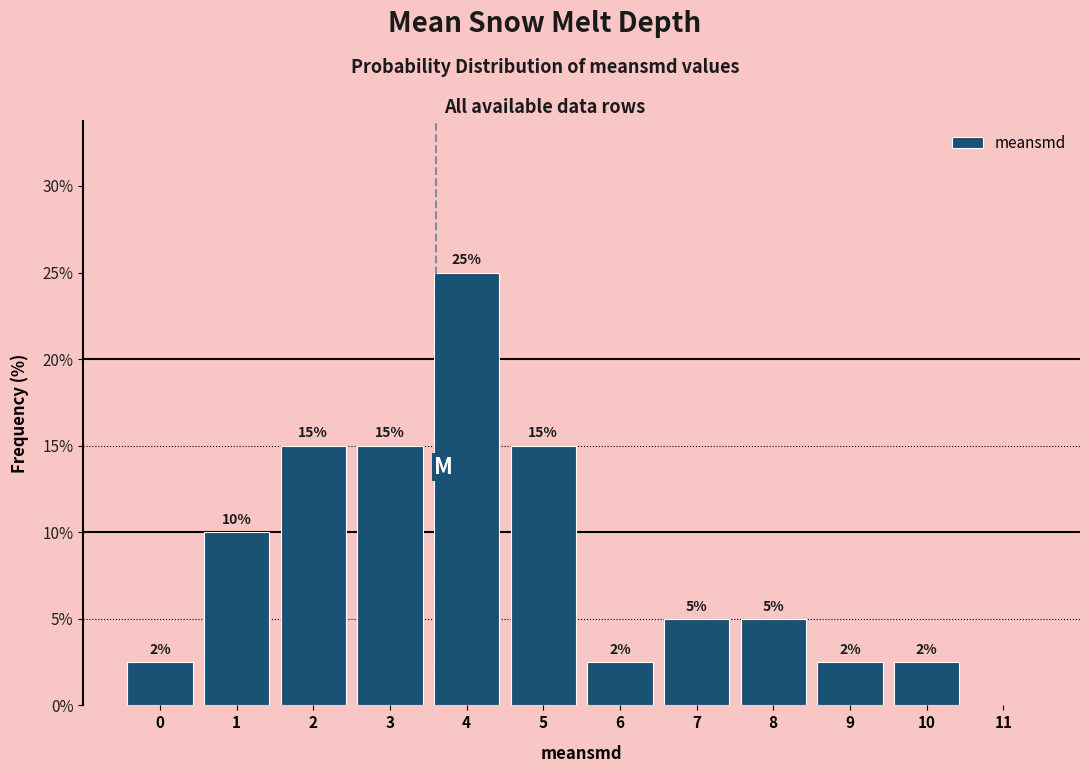

Is it true that the value at 1 is 5.5?

False